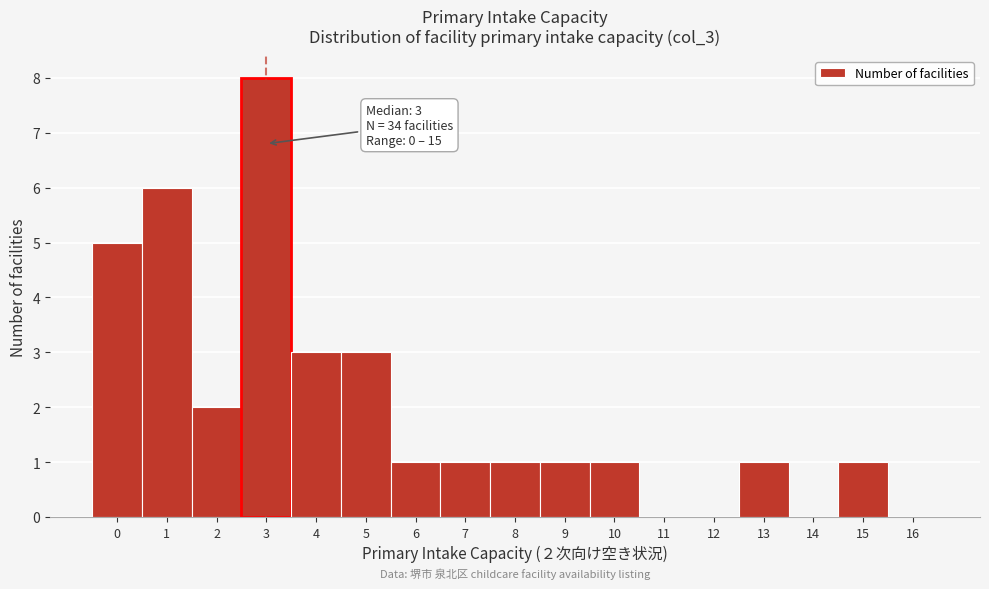

Reading left to right, transcribe all the data shown in this chart.

0=5	1=6	2=2	3=8	4=3	5=3	6=1	7=1	8=1	9=1	10=1	11=0	12=0	13=1	14=0	15=1	16=0